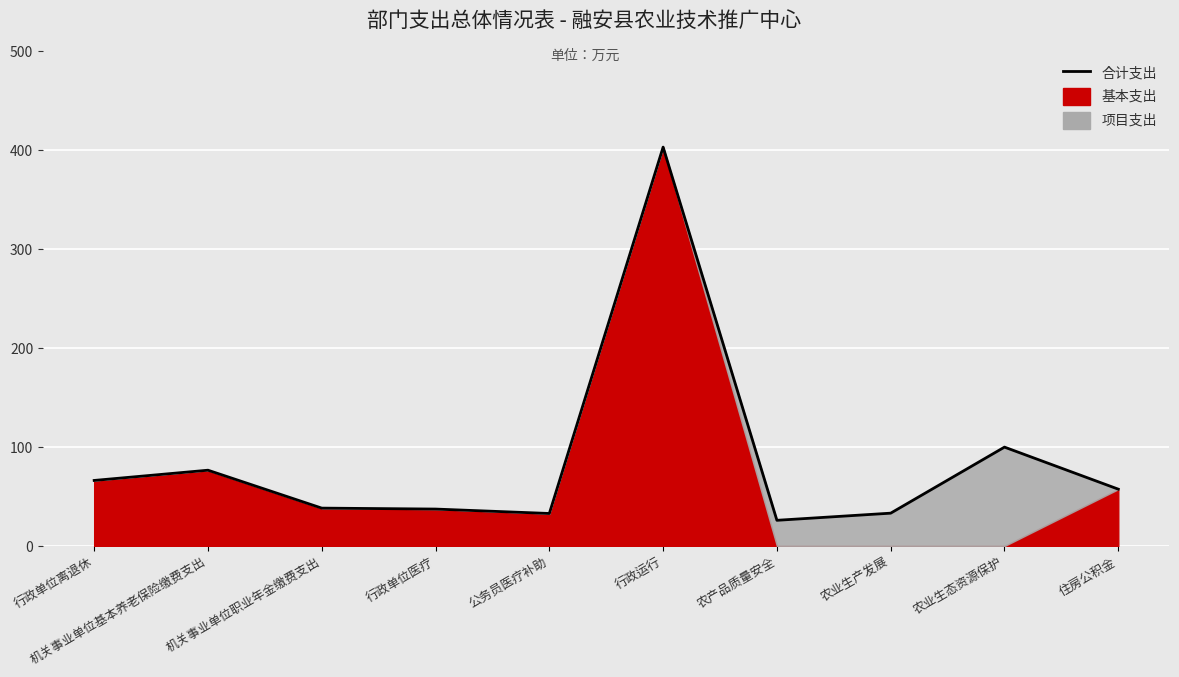

At which category does the data reach its first local peak?

机关事业单位基本养老保险缴费支出